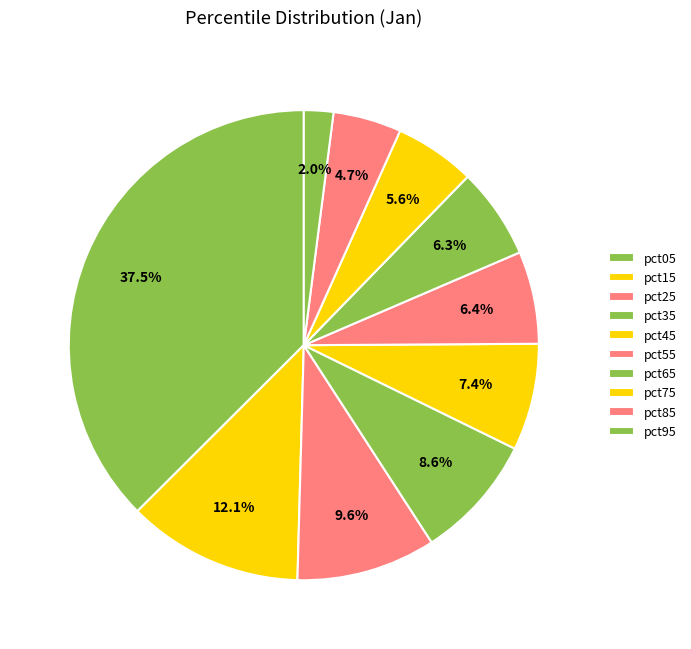

How many segments does this pie chart have?

10